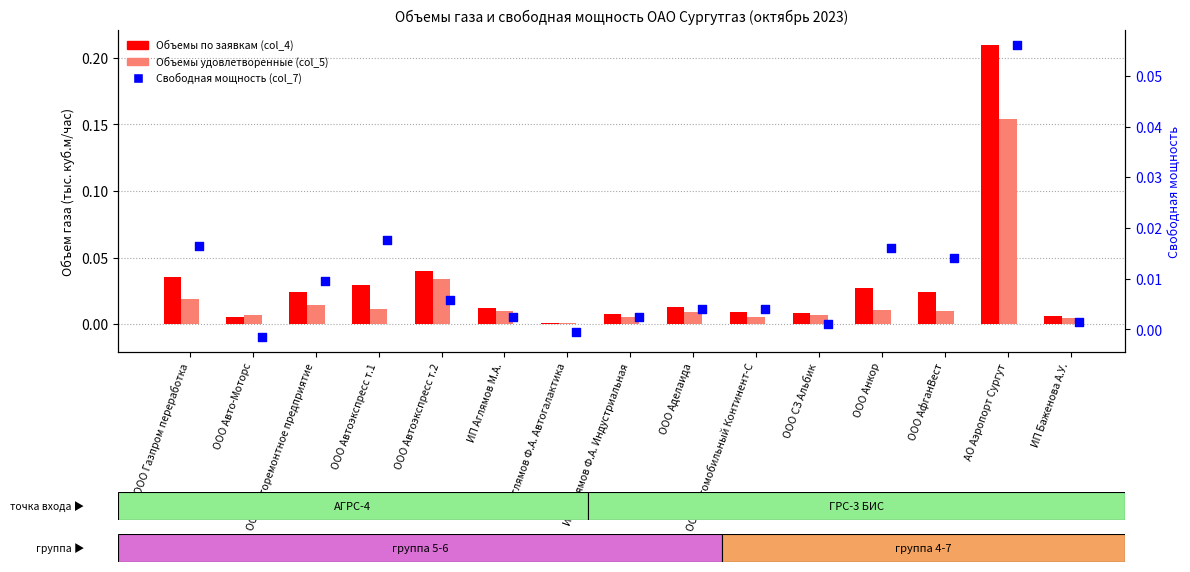

Which series contains the highest Y value?

Объемы по заявкам (col_4)